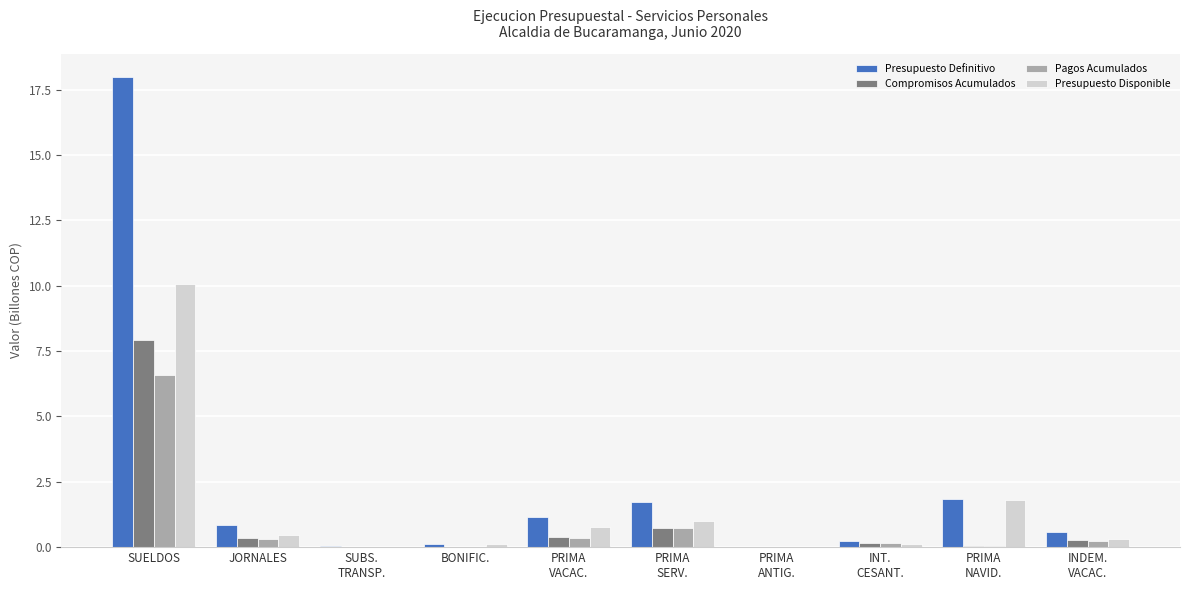

What is the average value of the Presupuesto Definitivo series?

2.5